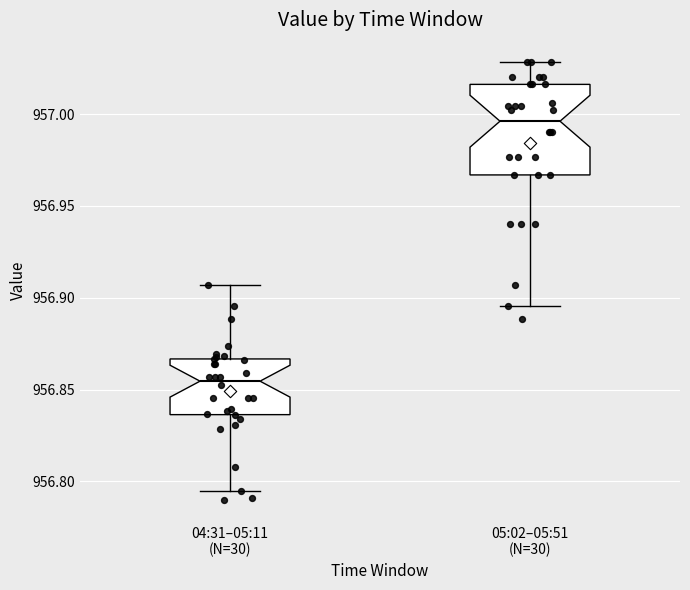

Reading left to right, read every box against the y-axis: the position of its median line, the range the box covers, and the ends of its whiskers. The values are not printed on the chart, so give them approximately, as read against the axis.

04:31–05:11 (N=30): median 956.855, box 956.835 to 956.865, whiskers 956.795 to 956.905
05:02–05:51 (N=30): median 956.995, box 956.965 to 957.015, whiskers 956.895 to 957.030